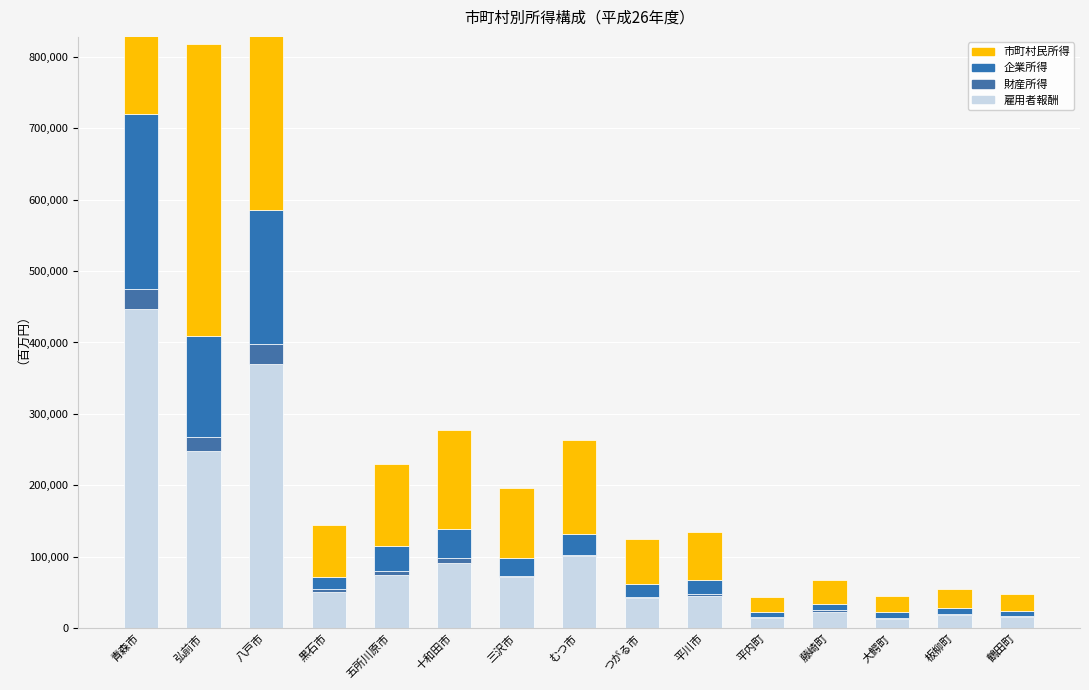

What is the greatest value displayed?

719671